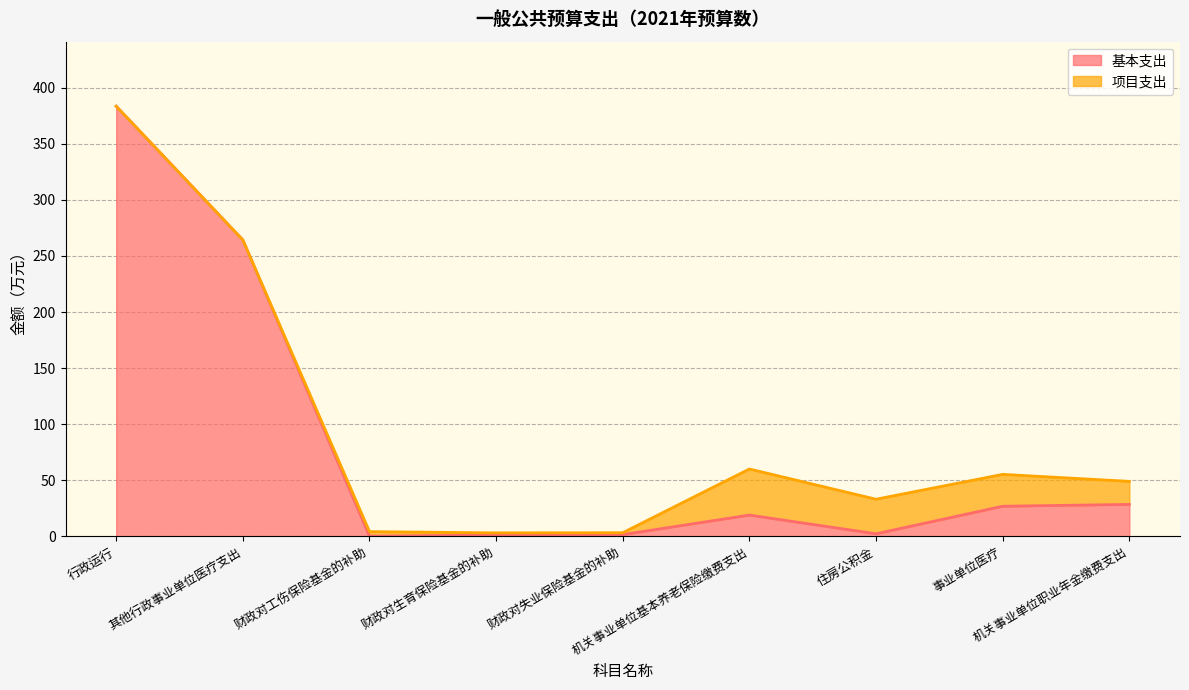

What is the difference between the values at 住房公积金 and 财政对生育保险基金的补助?

1.2